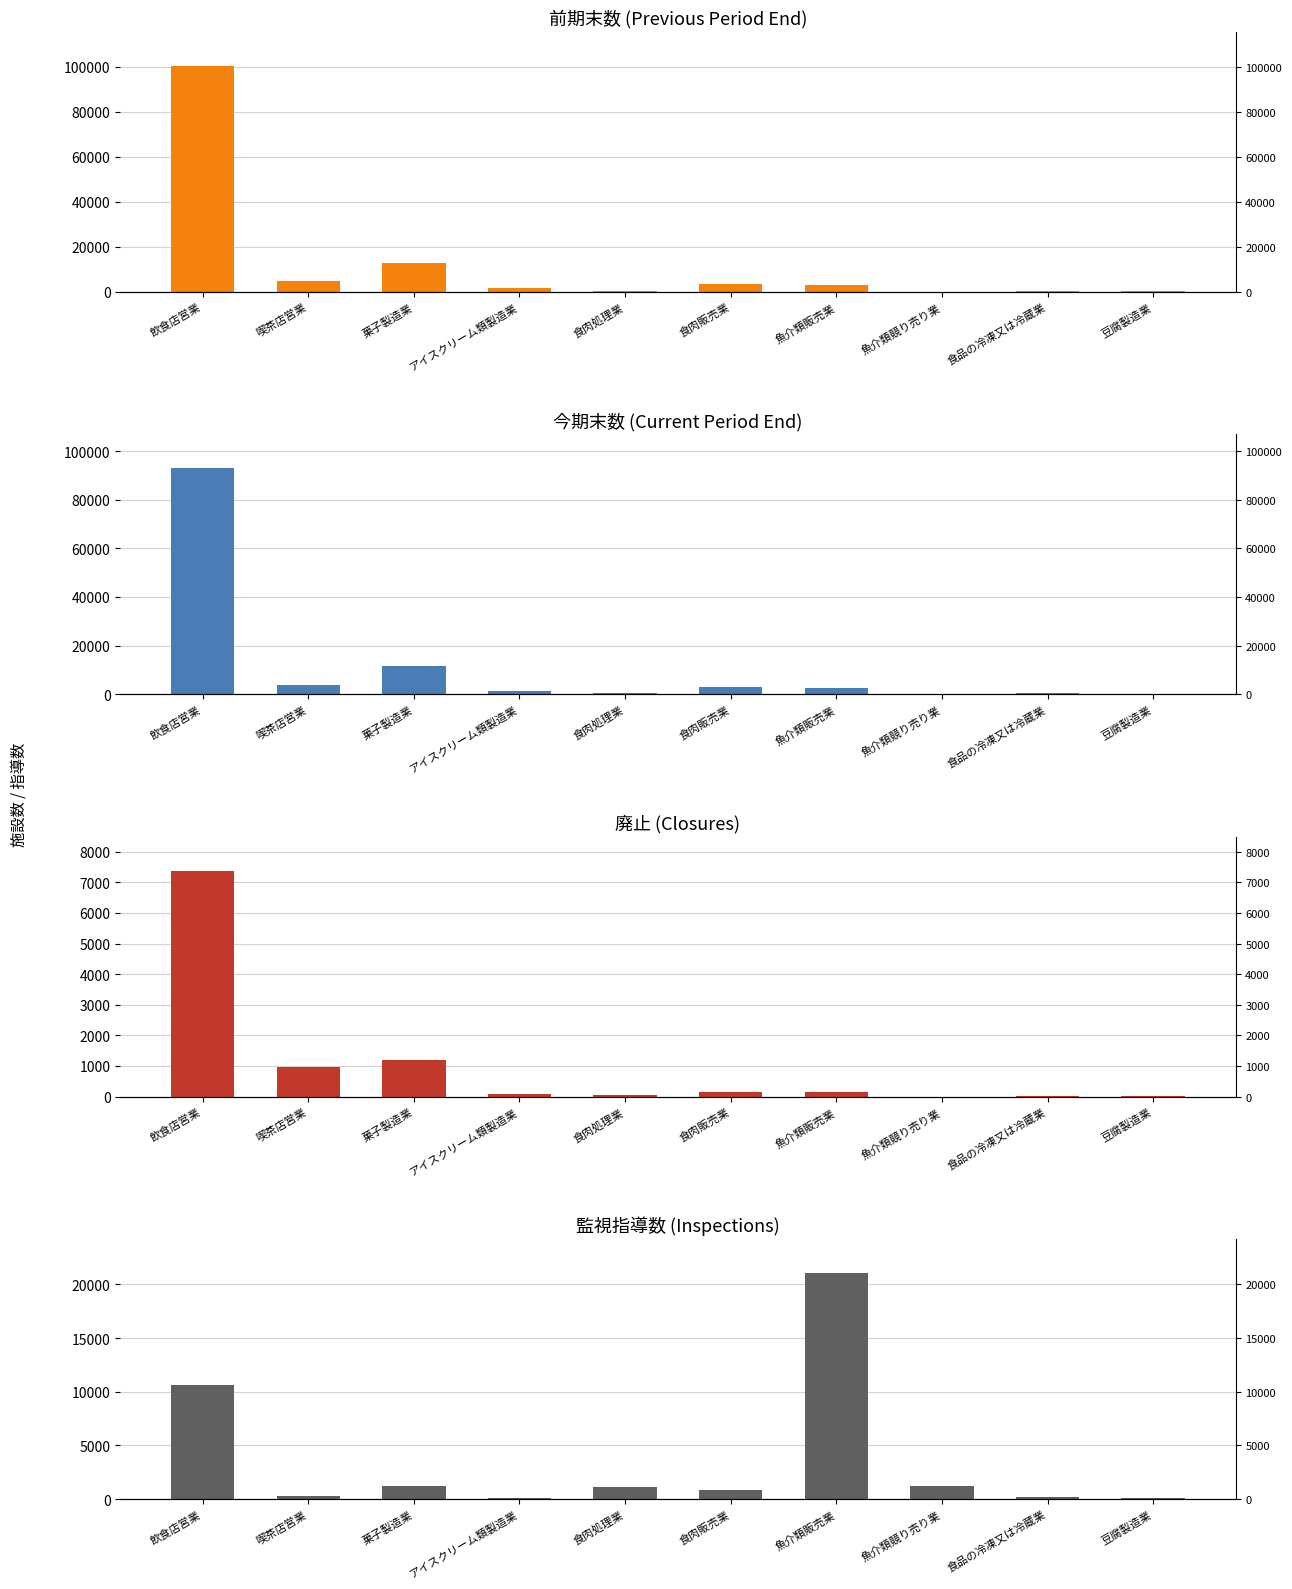

Which series changed the most between 菓子製造業 and アイスクリーム類製造業?

前期末数